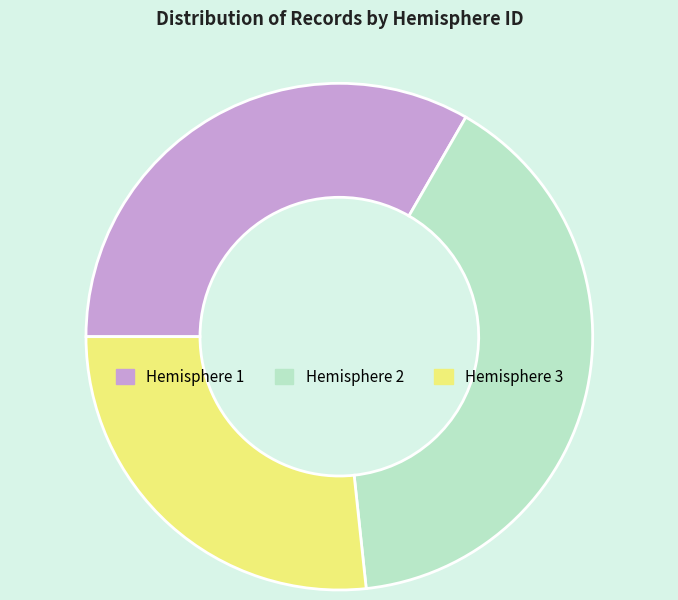

Is there any slice that represents more than half of the pie?

No